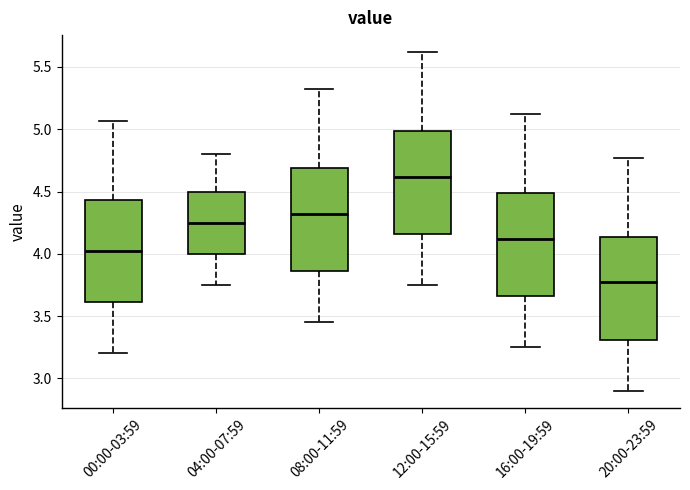

Reading left to right, read every box against the y-axis: the position of its median line, the range the box covers, and the ends of its whiskers. The values are not printed on the chart, so give them approximately, as read against the axis.

00:00-03:59: median 4.00, box 3.60 to 4.45, whiskers 3.20 to 5.05
04:00-07:59: median 4.25, box 4.00 to 4.50, whiskers 3.75 to 4.80
08:00-11:59: median 4.30, box 3.85 to 4.70, whiskers 3.45 to 5.30
12:00-15:59: median 4.60, box 4.15 to 5.00, whiskers 3.75 to 5.60
16:00-19:59: median 4.10, box 3.65 to 4.50, whiskers 3.25 to 5.10
20:00-23:59: median 3.75, box 3.30 to 4.15, whiskers 2.90 to 4.75